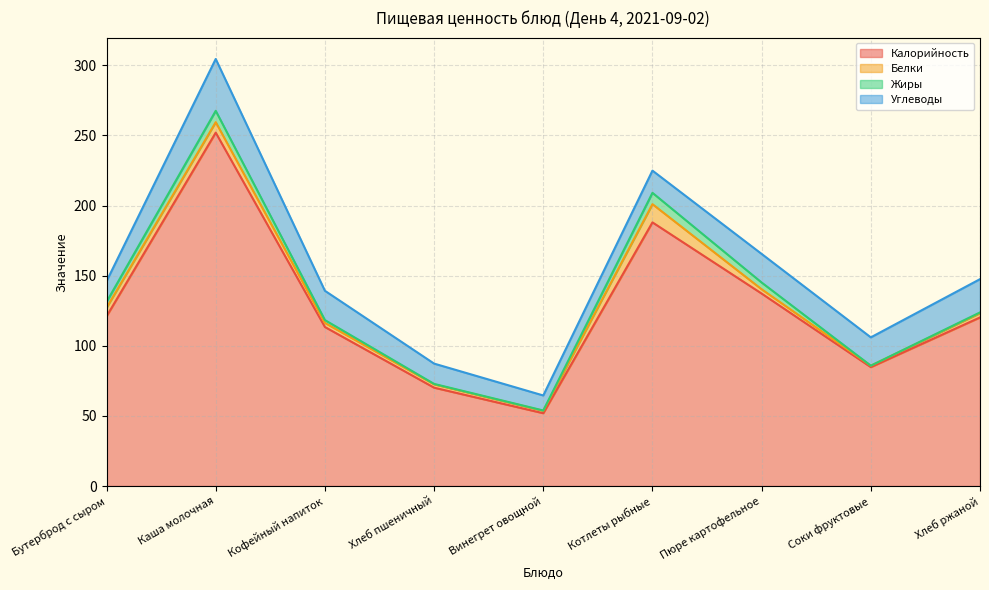

What is the sum of the Жиры values at Соки фруктовые and Винегрет овощной?

0.2